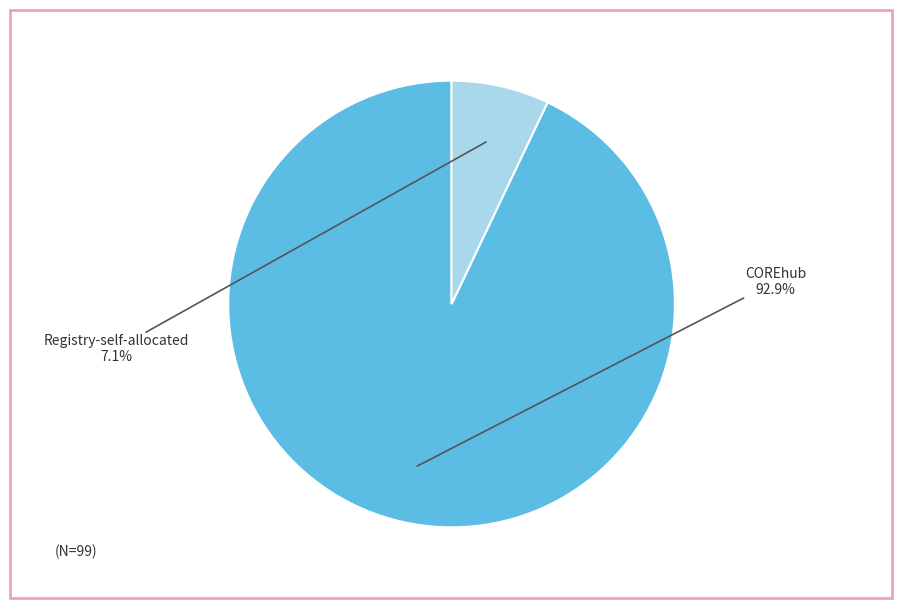

Which category has the smallest portion of the pie?

Registry-self-allocated